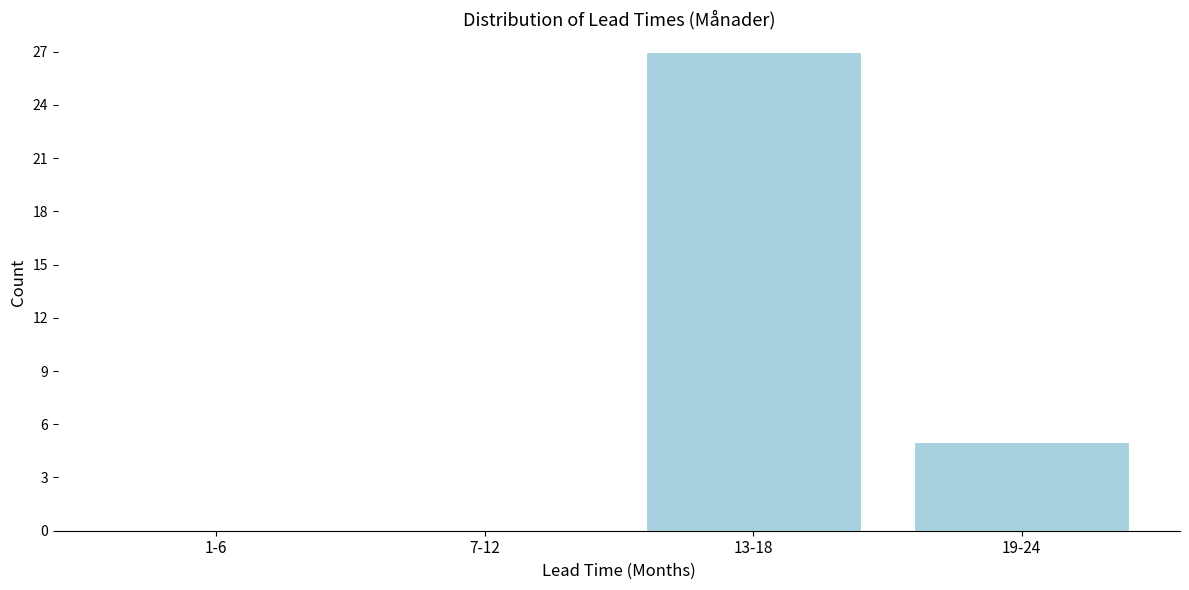

Reading left to right, what are all the values shown in this chart?

1-6=0	7-12=0	13-18=27	19-24=5